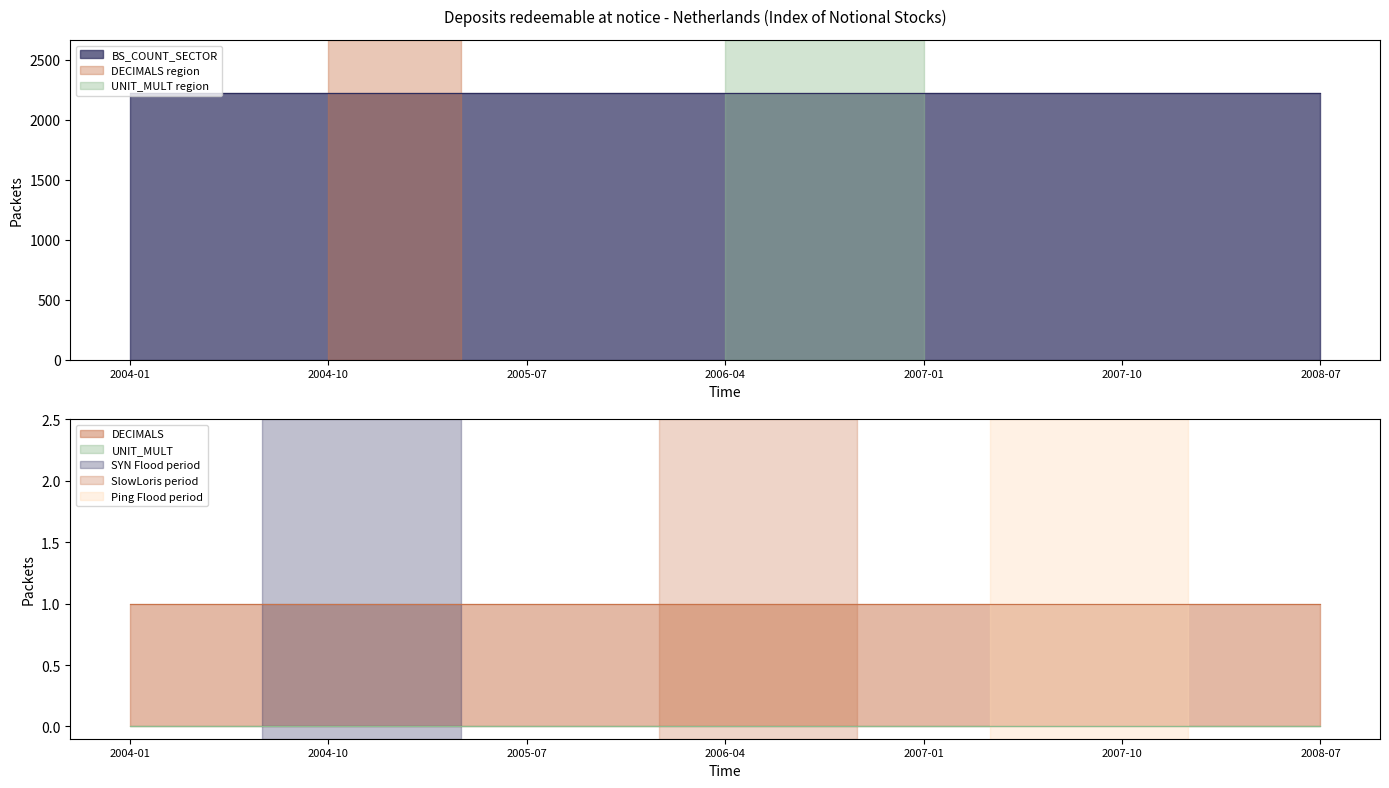

What is the sum of the BS_COUNT_SECTOR values at 2008-07 and 2008-01?

4440